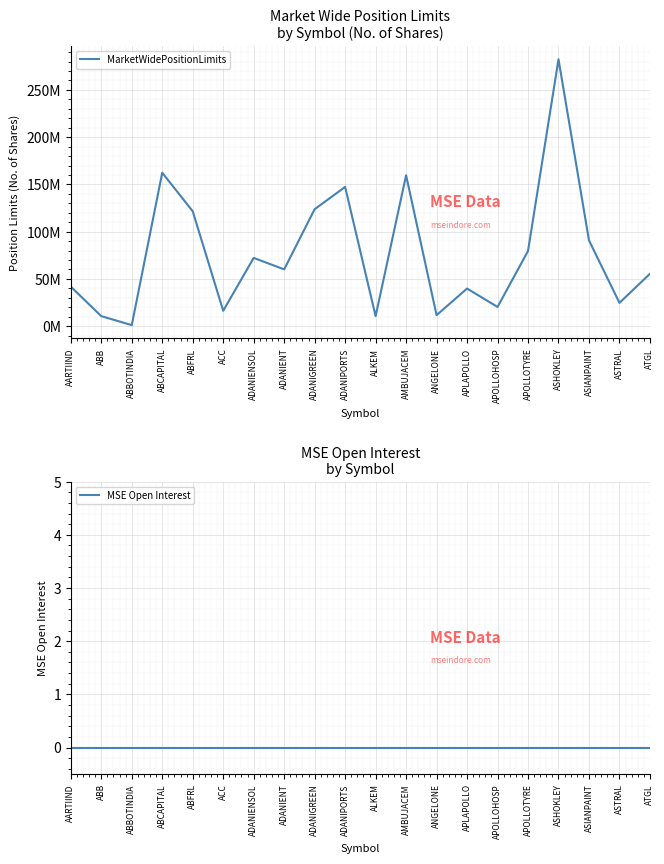

True or false: MarketWidePositionLimits and MSE Open Interest cross at least once.

False